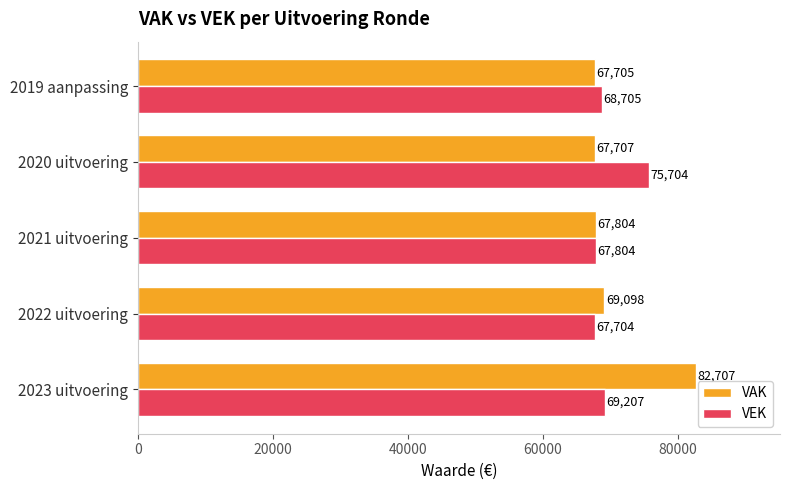

What are all the series names shown in the legend?

VAK, VEK